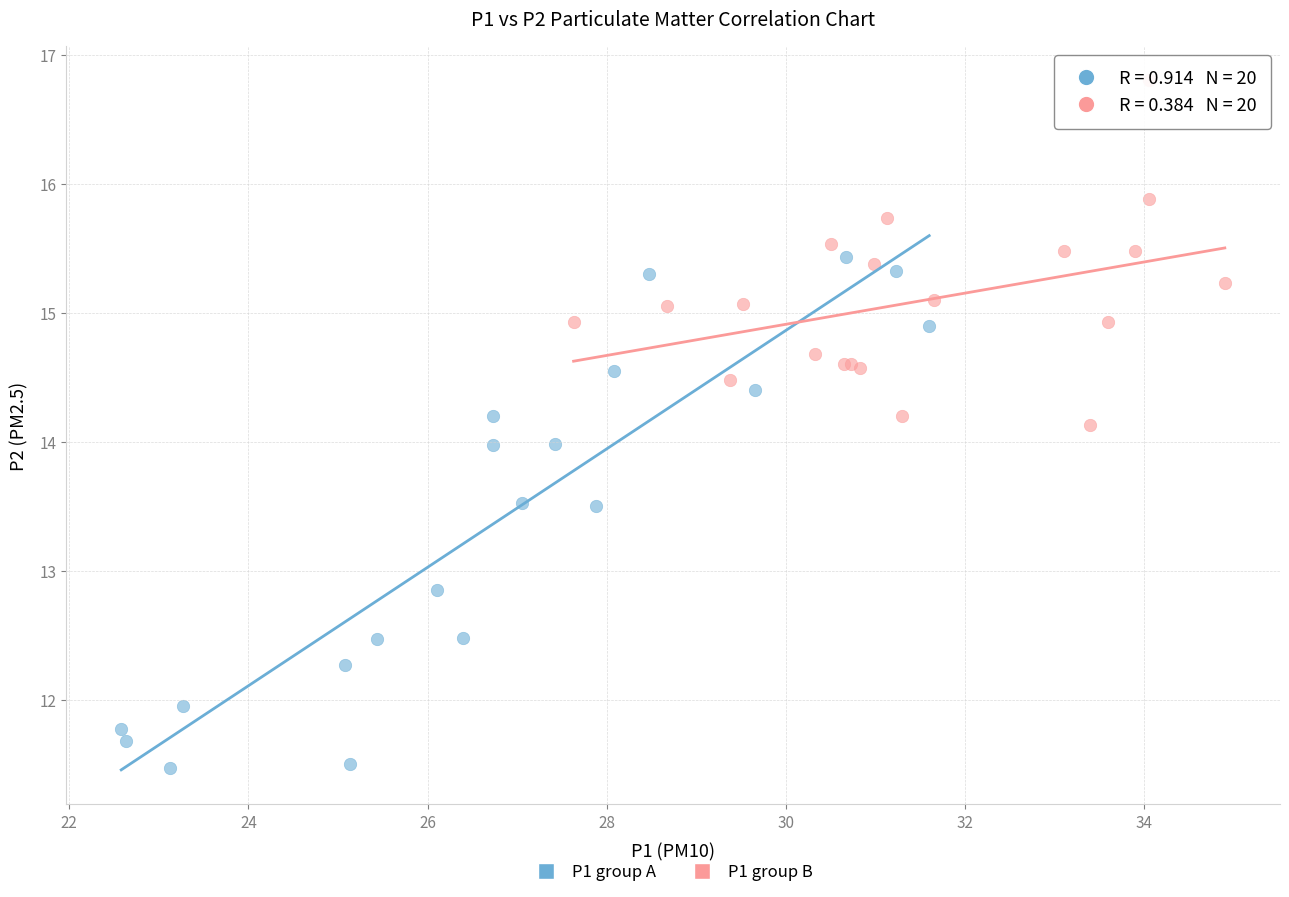

Which series has the widest spread of Y values?

P1 group A